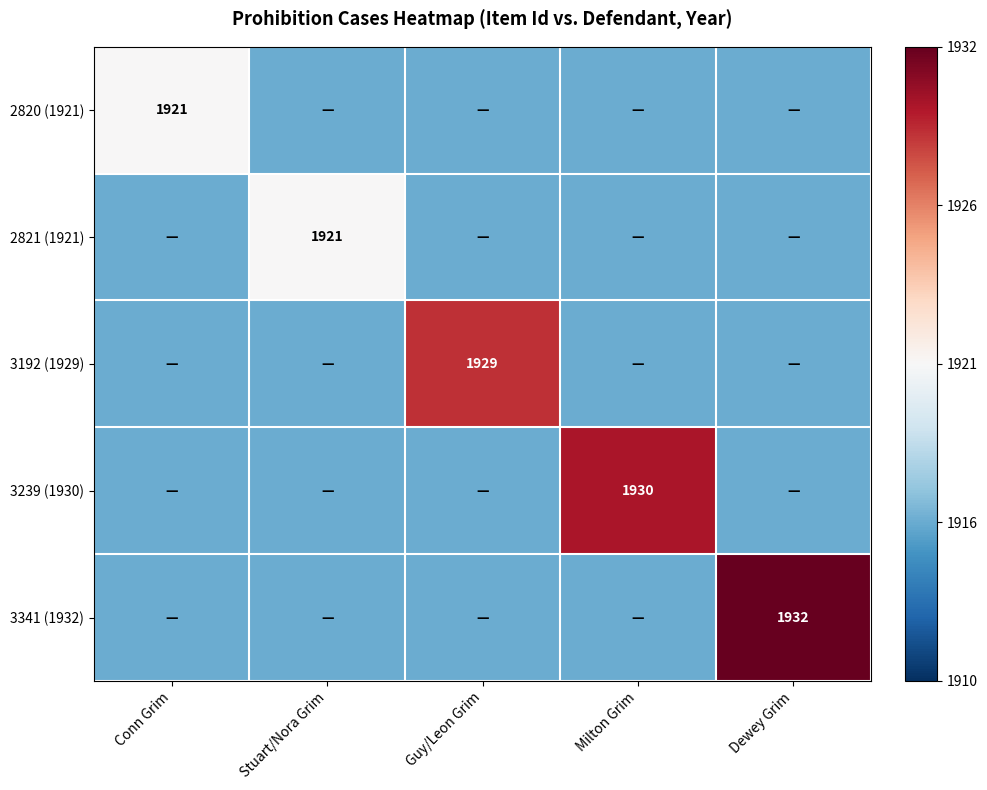

True or false: 3239 (1930) has a value of 2612.5 at Milton Grim.

False